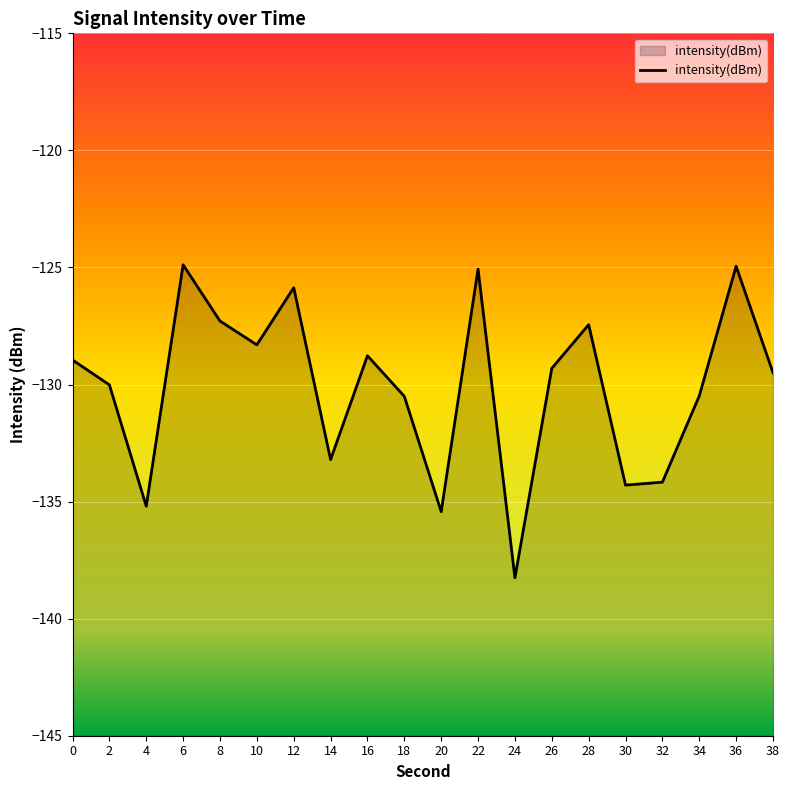

What is the change in value from 4 to 26?

+5.9